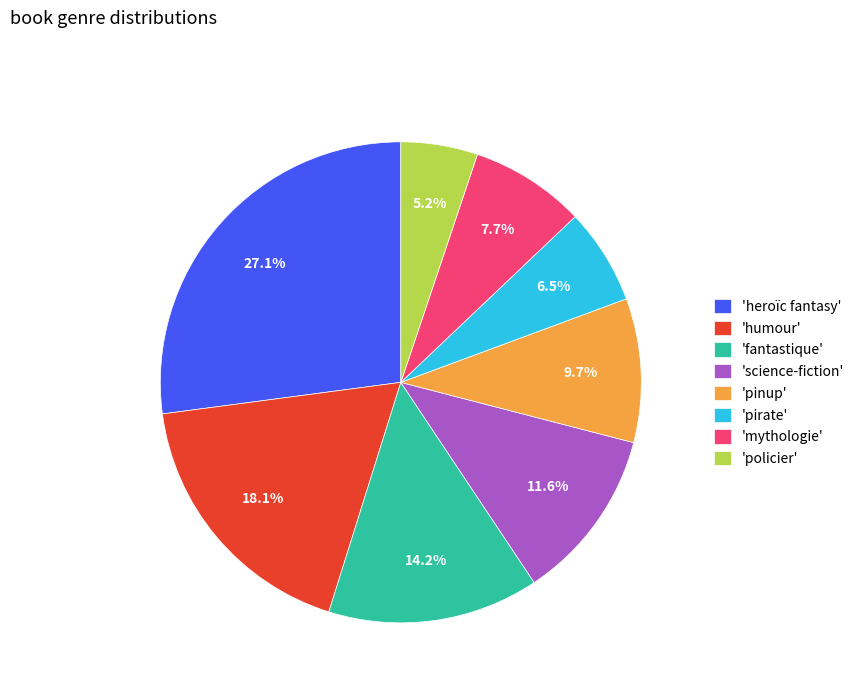

Which has a higher value, 'science-fiction' or 'humour'?

'humour'